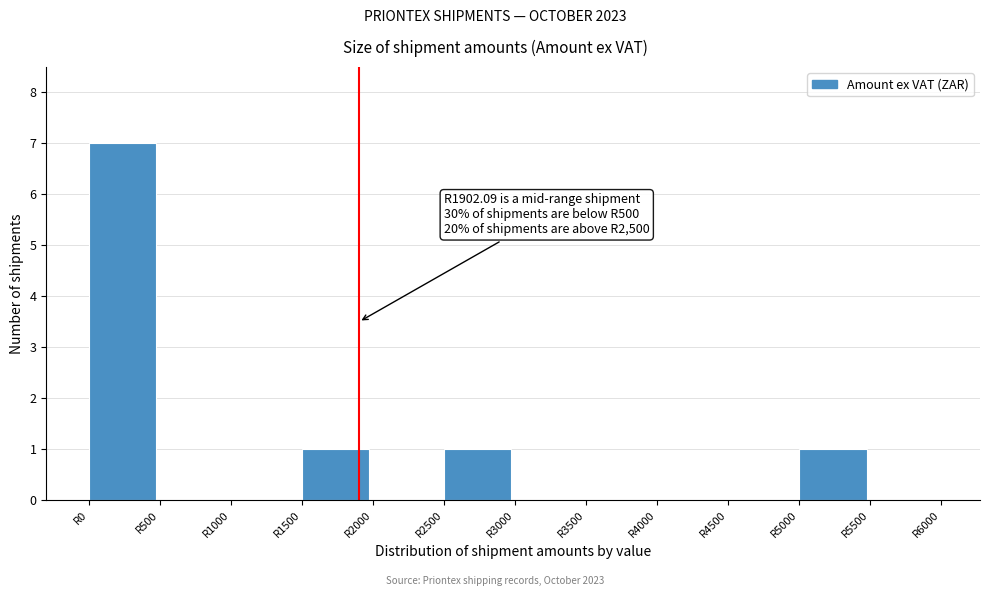

Which range on the x-axis has the tallest bar?

0 to 500